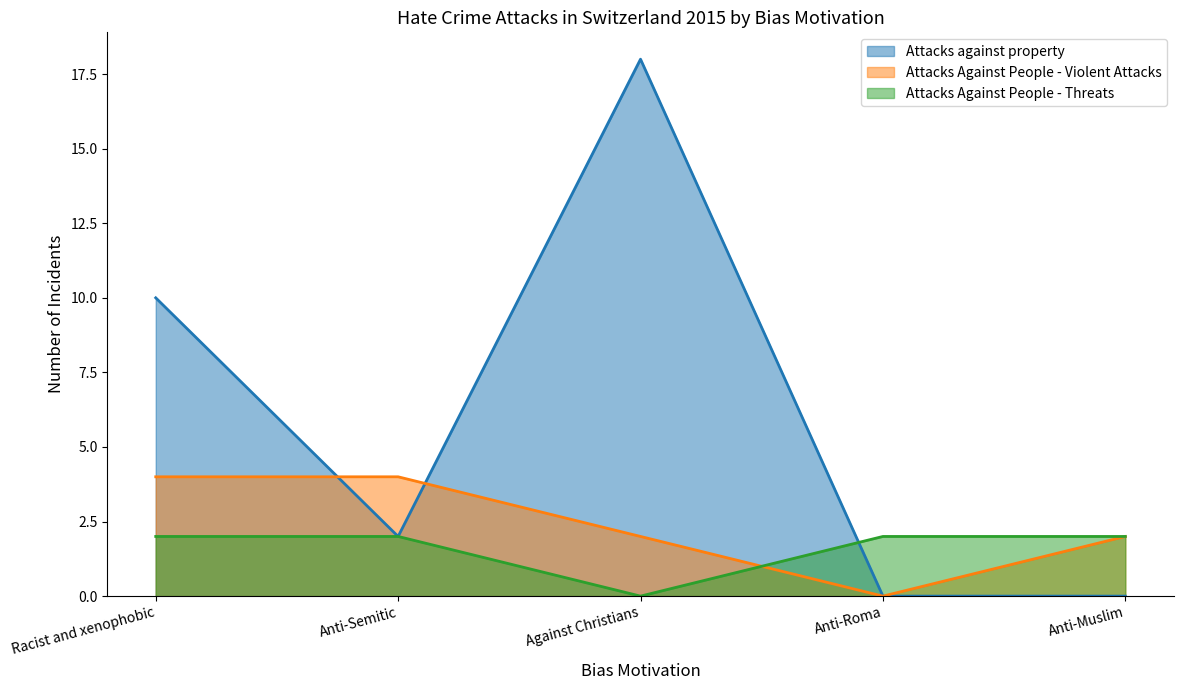

What is the average value of the Attacks Against People - Threats series?

2